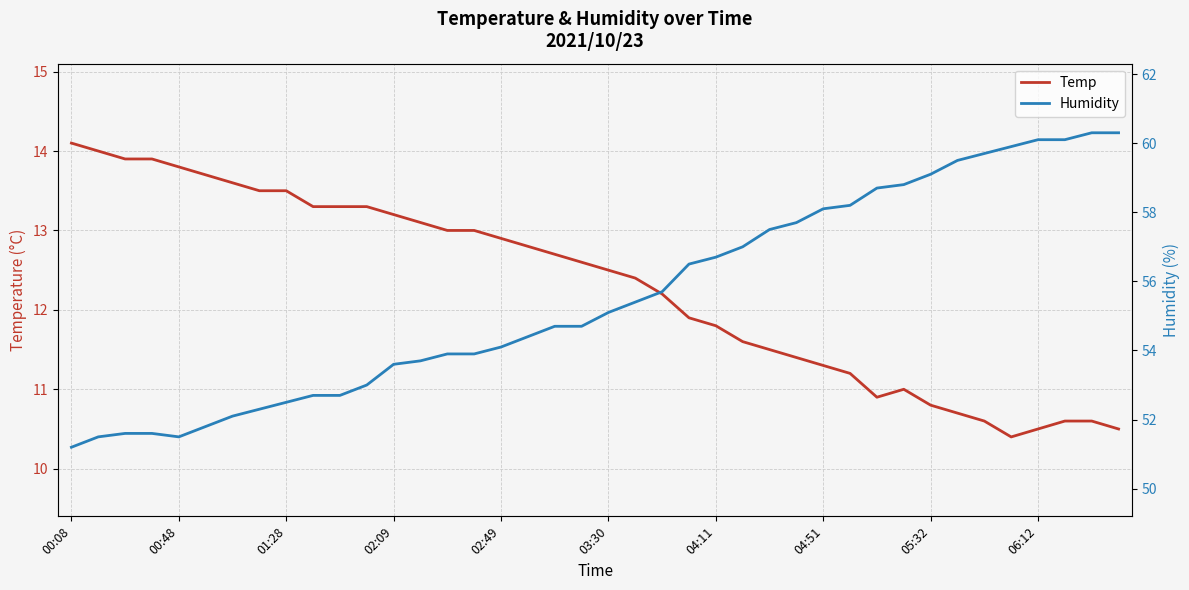

What is the spread (max minus min) of values at 21?

43.0